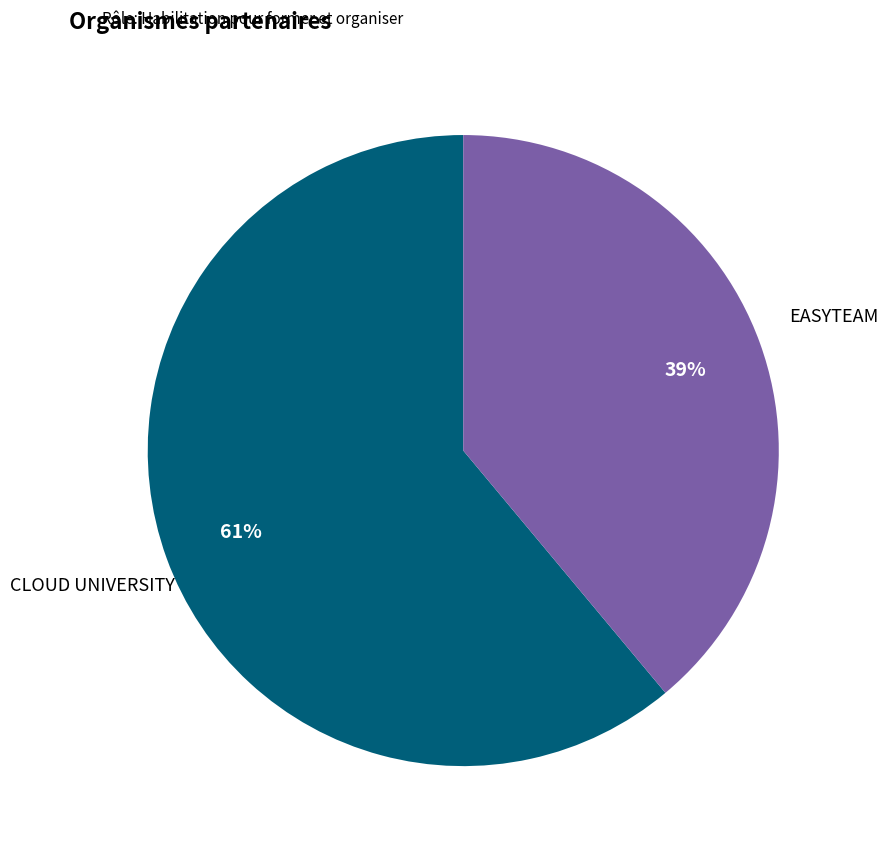

Which slice is the smallest?

EASYTEAM